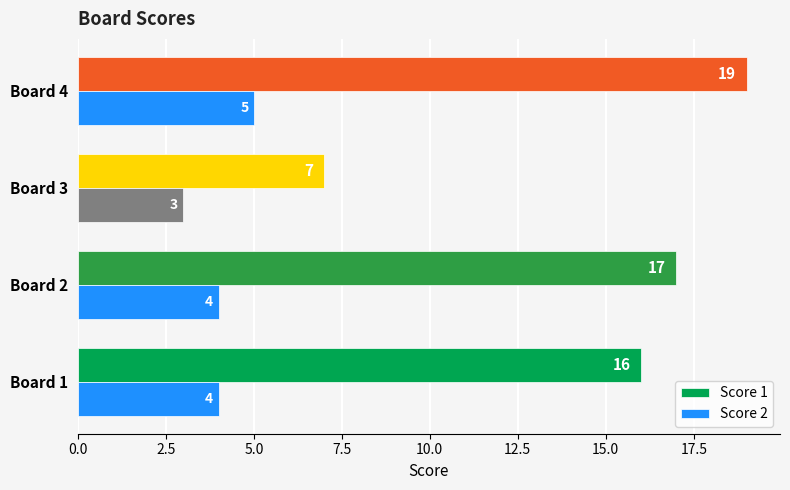

The Score 2 series shows 1 at Board 1. True or false?

False